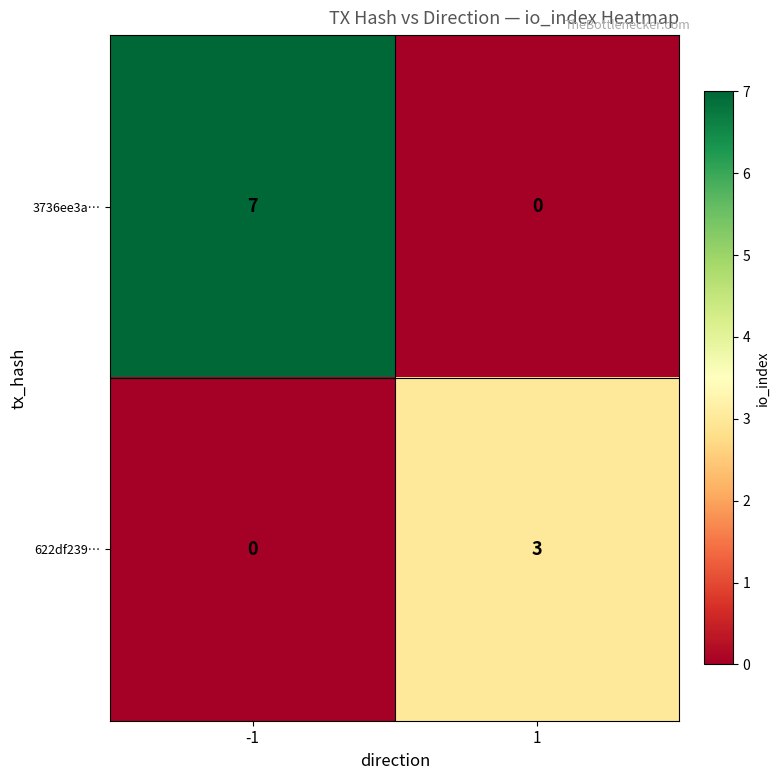

How many distinct data groups are displayed?

2